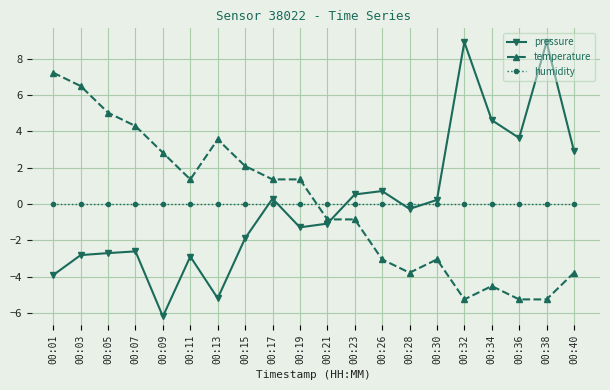

Rank the series by their maximum value, from lowest to highest.

humidity, temperature, pressure